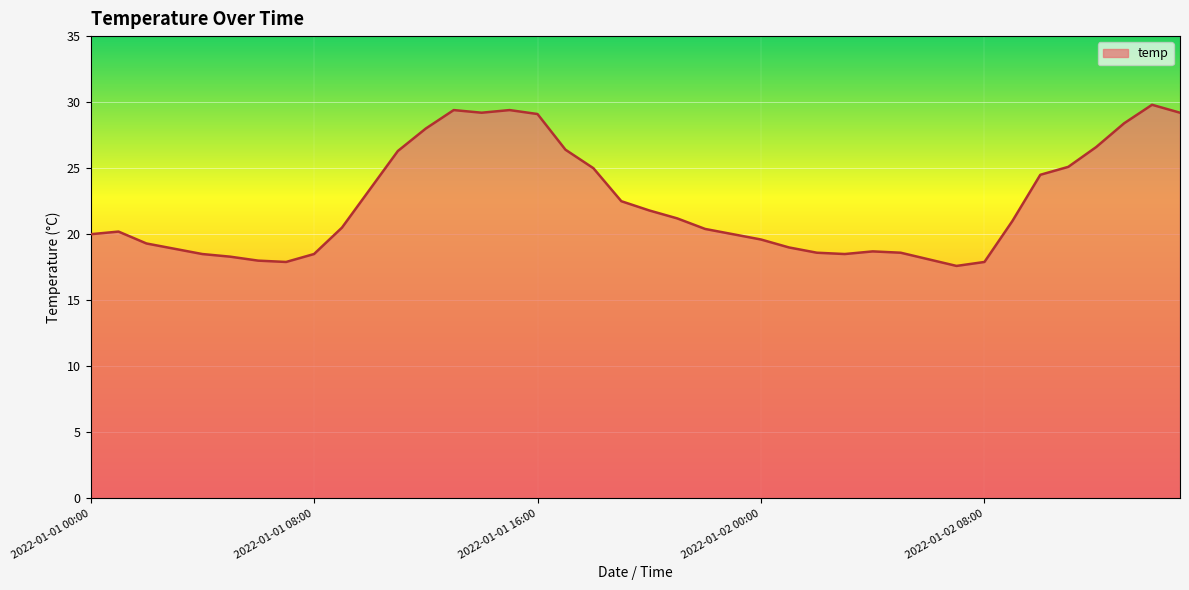

What is the greatest value displayed?

29.8